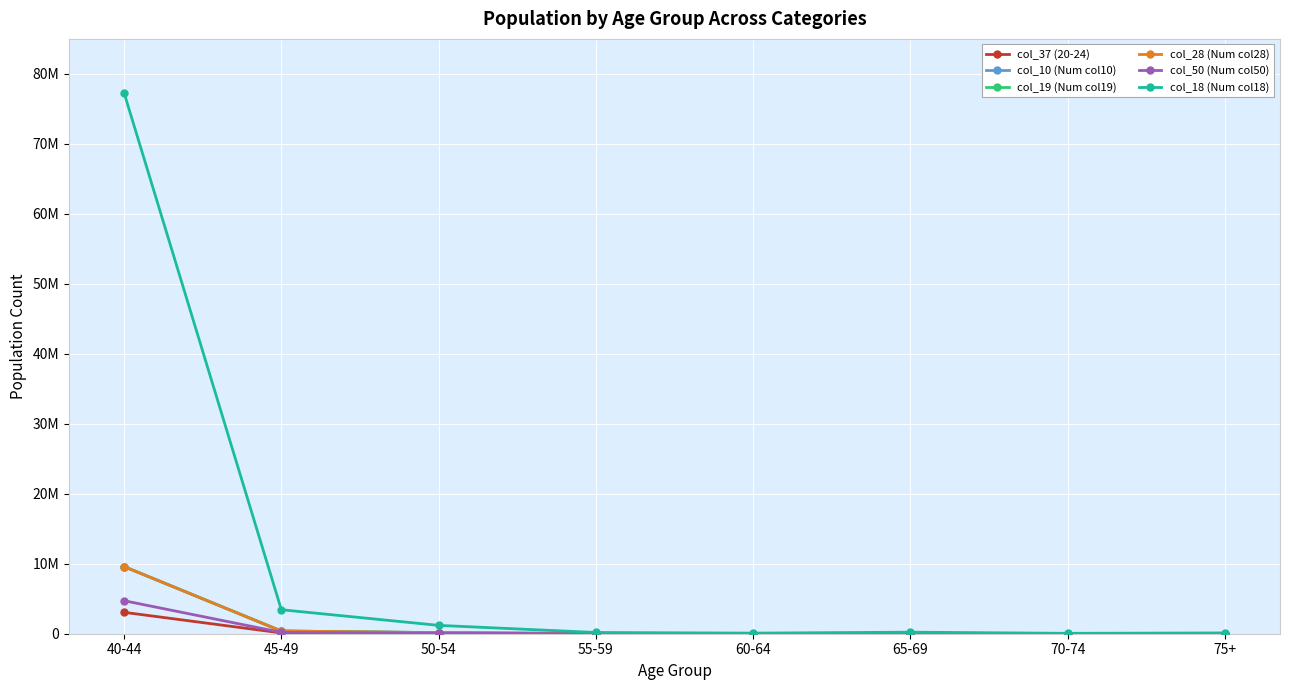

Is this an area chart (filled region under the line)?

No